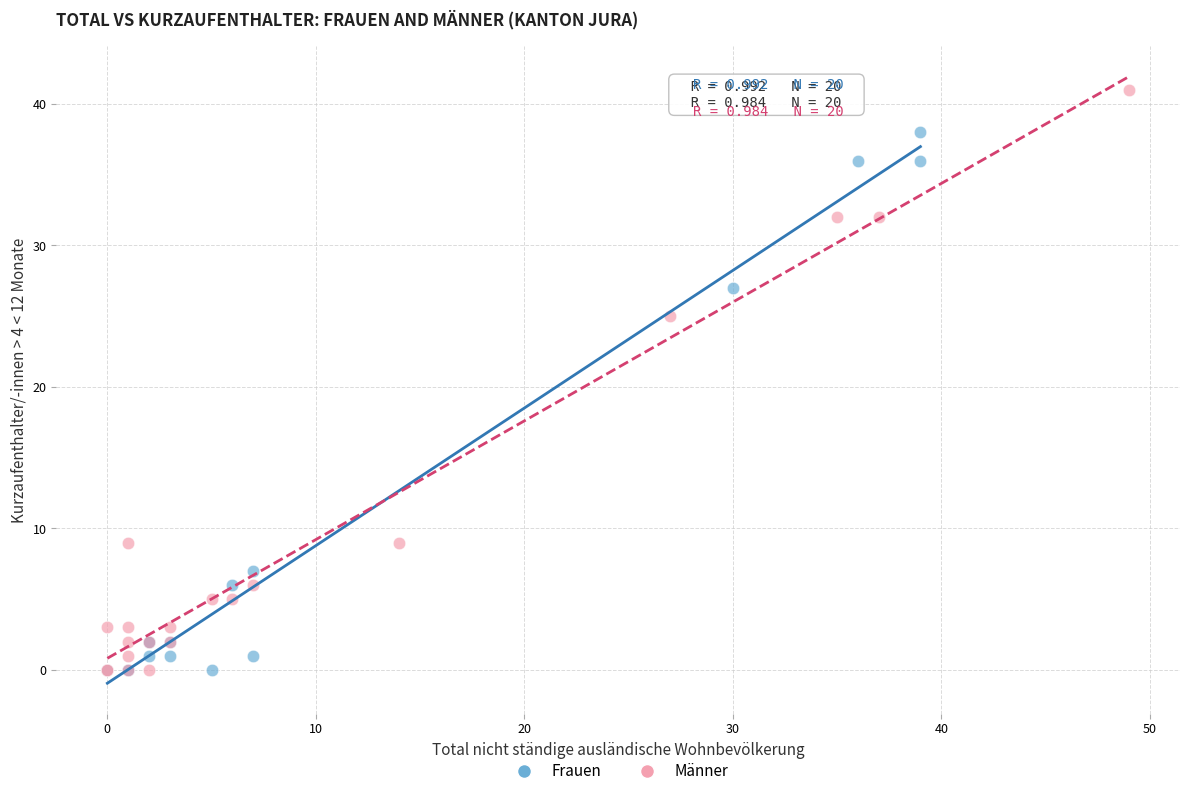

Which series contains the highest Y value?

Männer